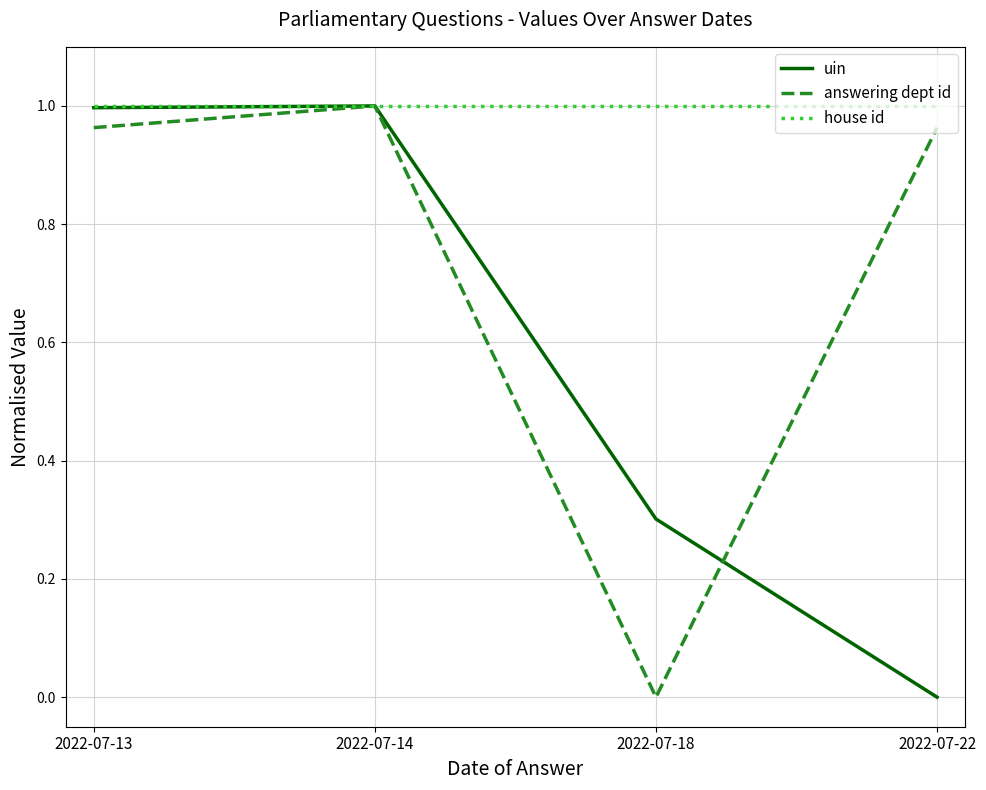

Rank the series by their average value, from highest to lowest.

house id, answering dept id, uin